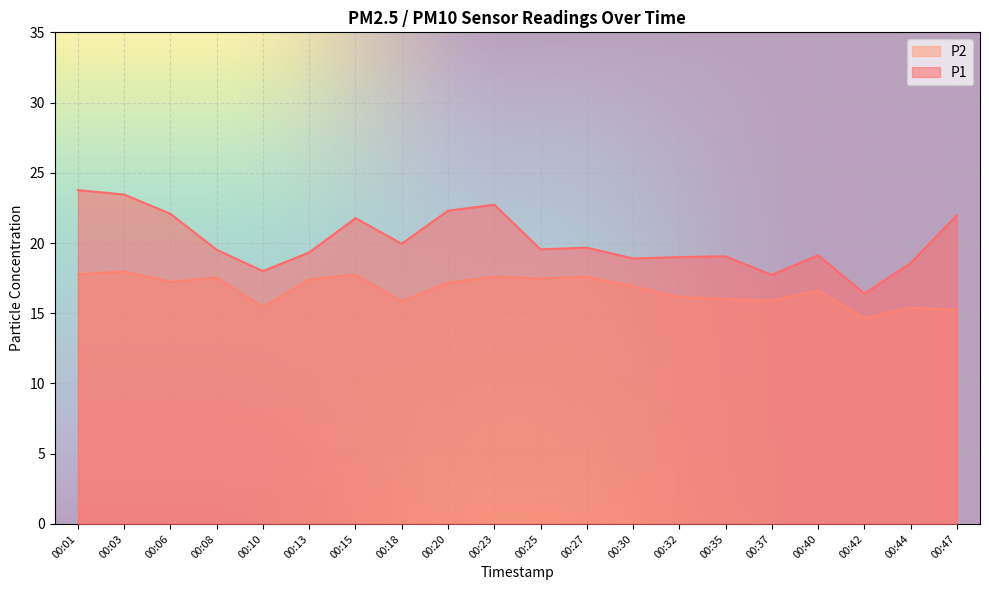

How many values in the P1 series exceed 19?

14